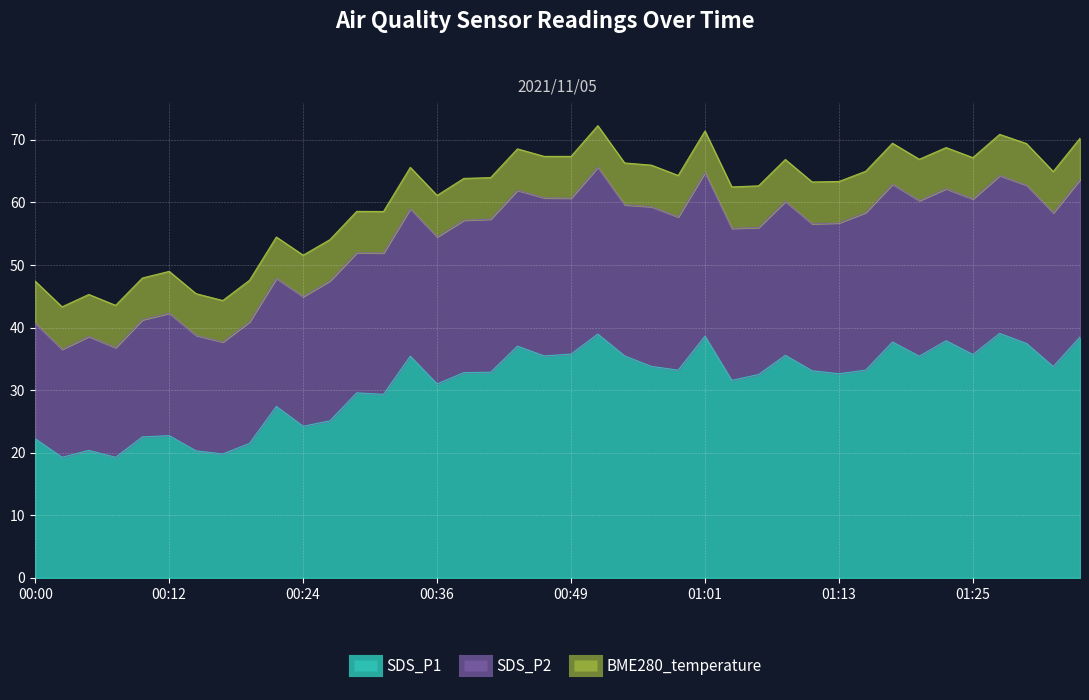

What is the label of the 14th point from the left?

00:32